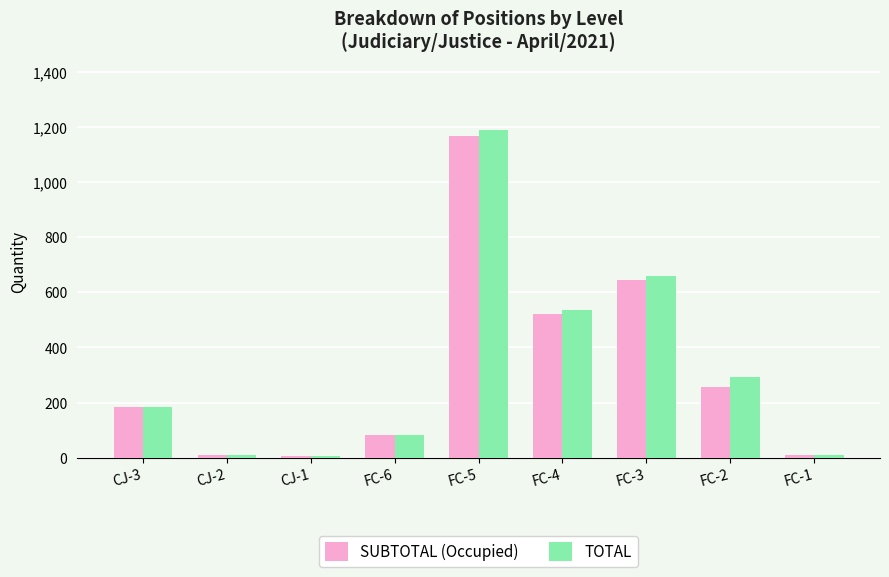

What is the spread (max minus min) of values at FC-5?

22